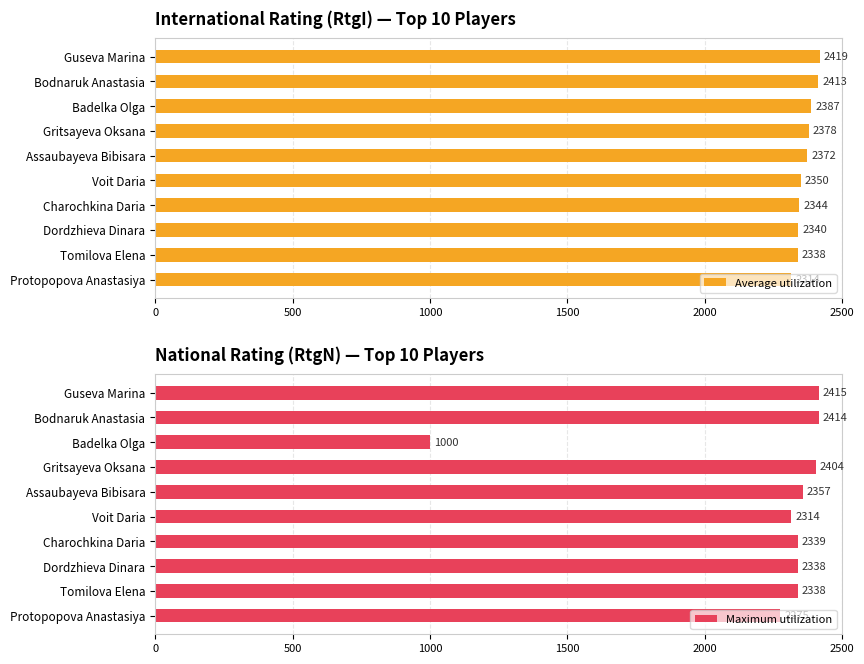

Reading left to right, what are all the values shown in this chart?

Average utilization: 2419	2413	2387	2378	2372	2350	2344	2340	2338	2314
Maximum utilization: 2415	2414	1000	2404	2357	2314	2339	2338	2338	2275